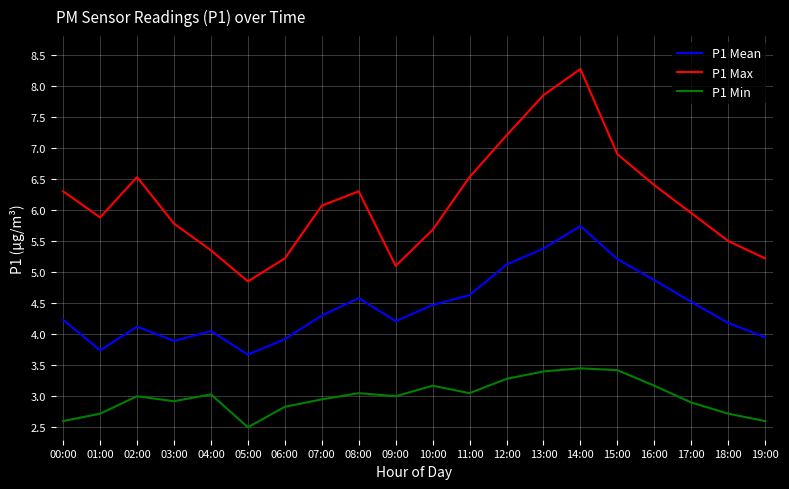

At how many categories does at least one series exceed 6?

10